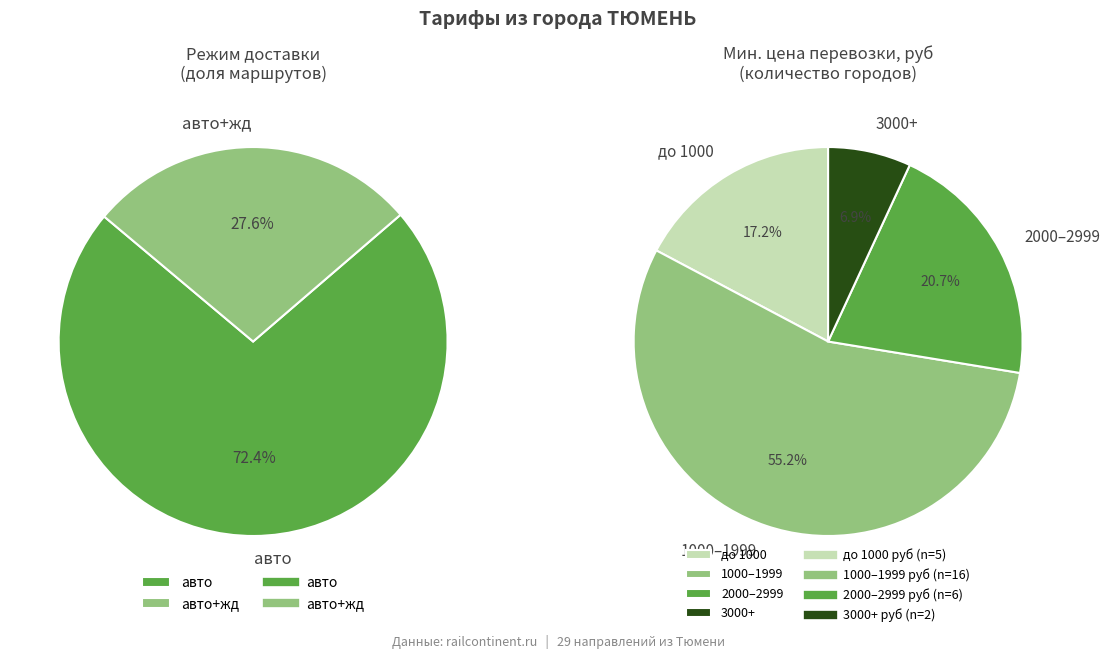

Which category has the biggest portion of the pie?

авто